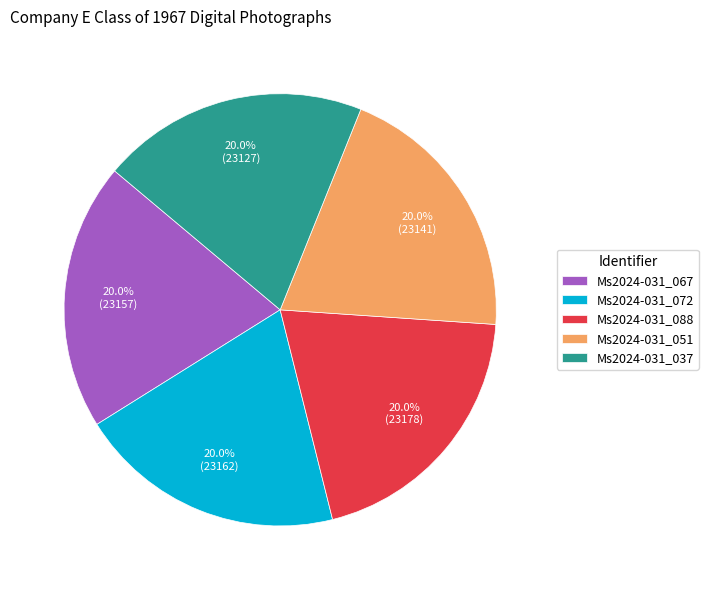

To the nearest percent, what portion does Ms2024-031_067 represent?

20%